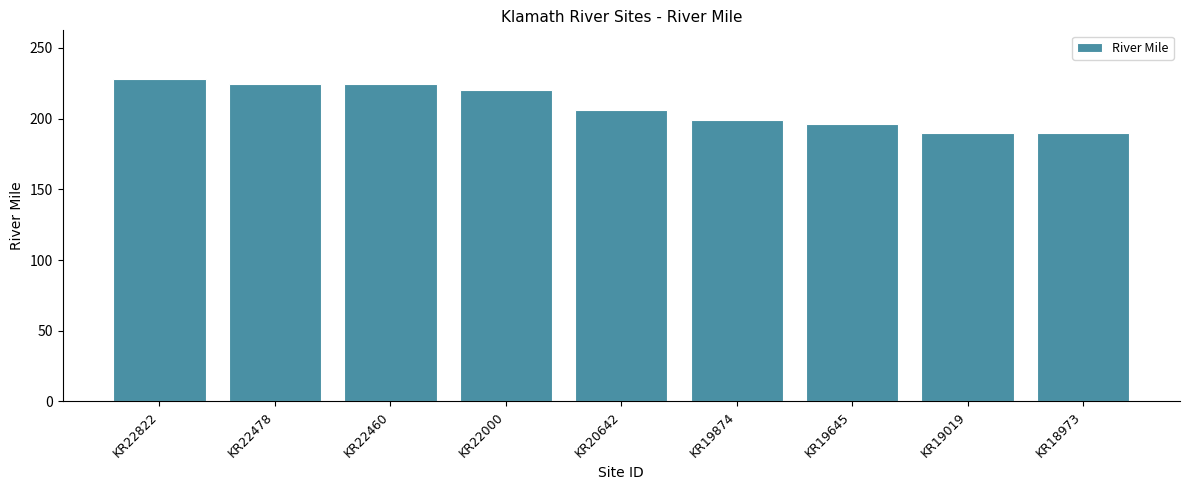

What is the value of the 6th bar from the left?

198.7